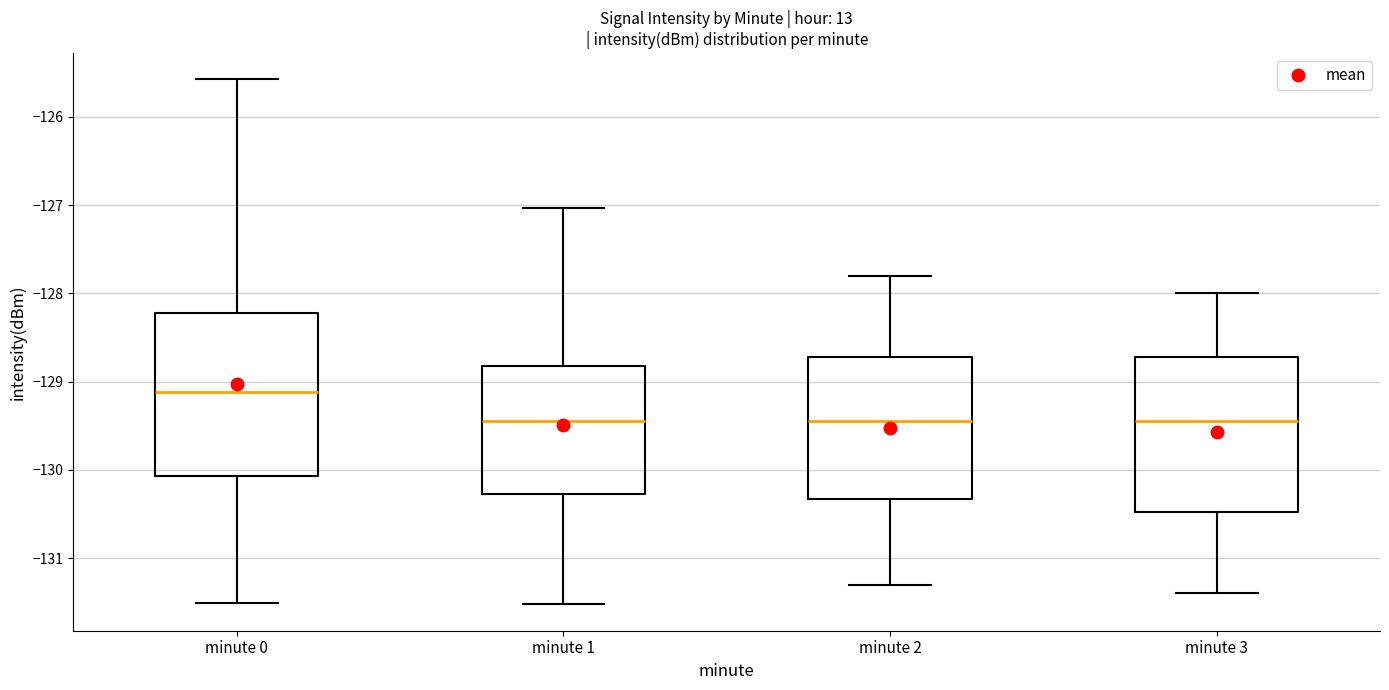

Comparing the boxes themselves (not the whiskers), which one is the tallest?

minute 0